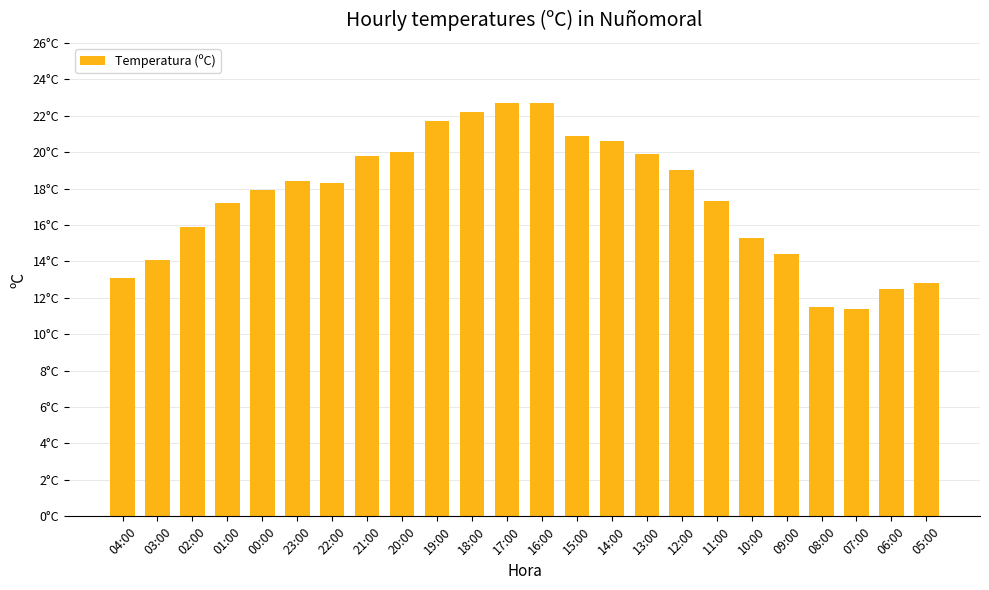

What is the value of the 20th bar from the left?

14.4